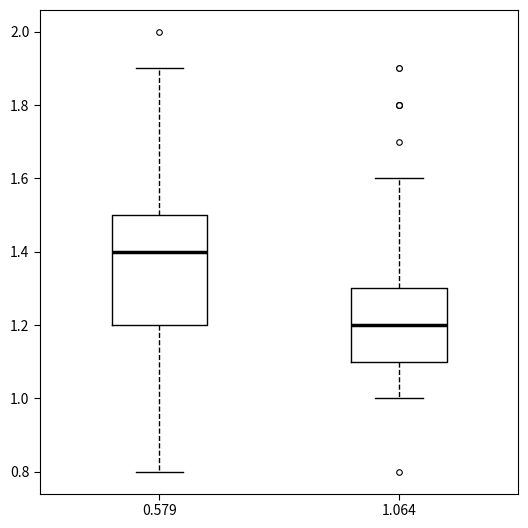

Comparing the boxes themselves (not the whiskers), which one is the tallest?

0.579